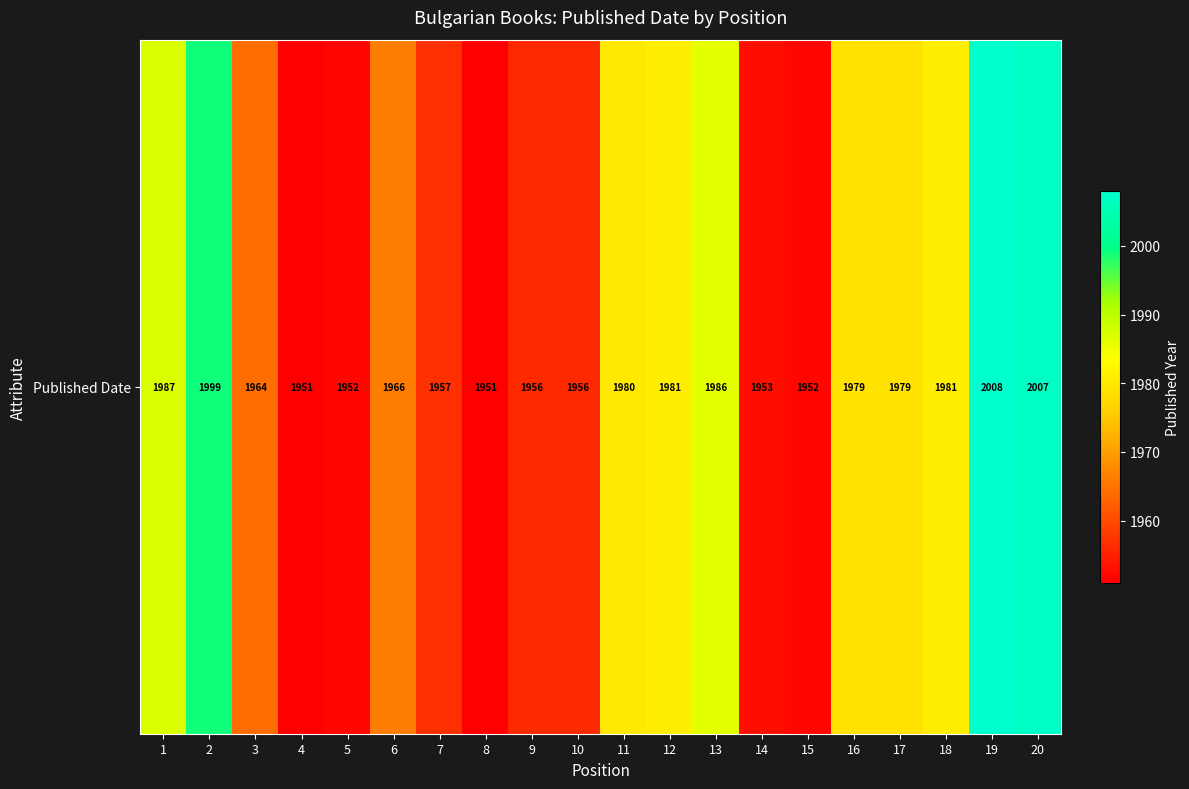

The chart shows a value of 1979 at 17. True or false?

True